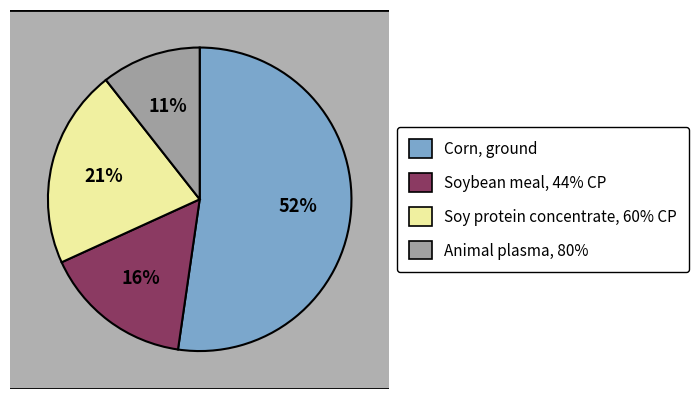

Does any single category account for the majority?

Yes